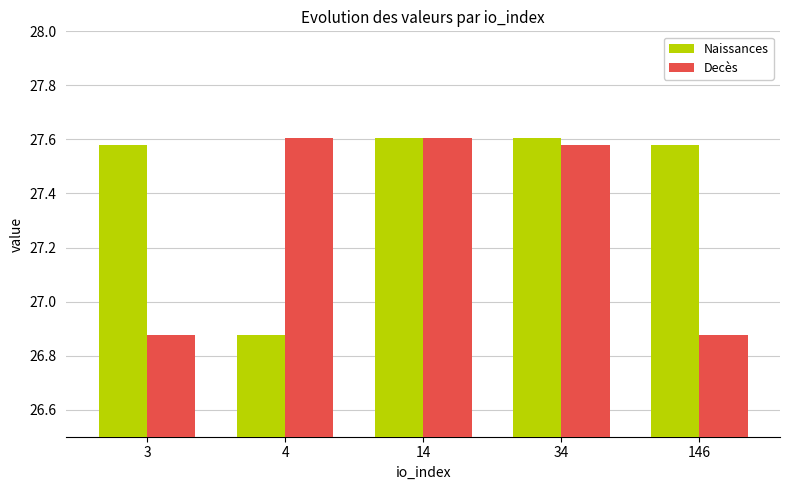

The Naissances series shows 37.9 at 146. True or false?

False